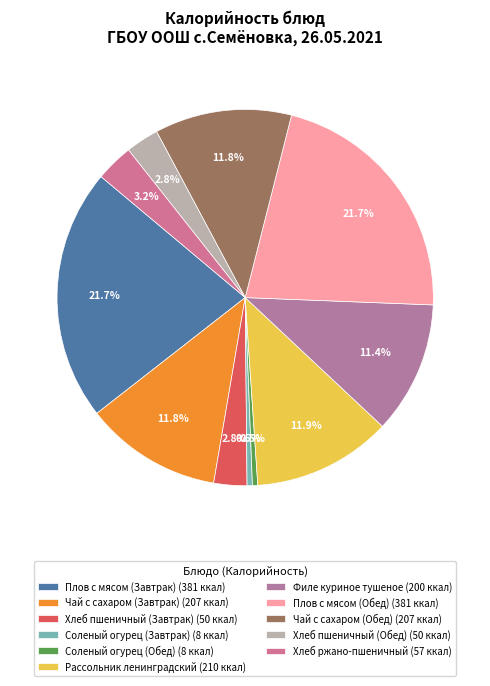

True or false: Филе куриное тушеное accounts for 5% of the total.

False